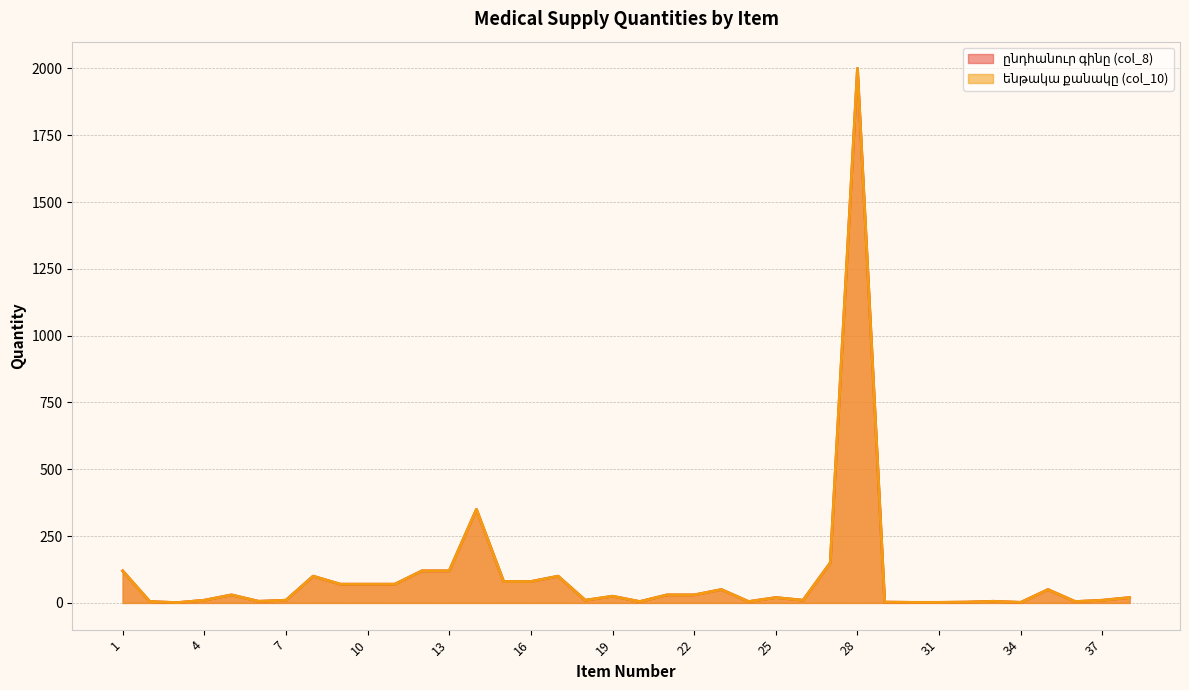

Which series changed the most between 4 and 38?

ընդհանուր գինը (col_8)